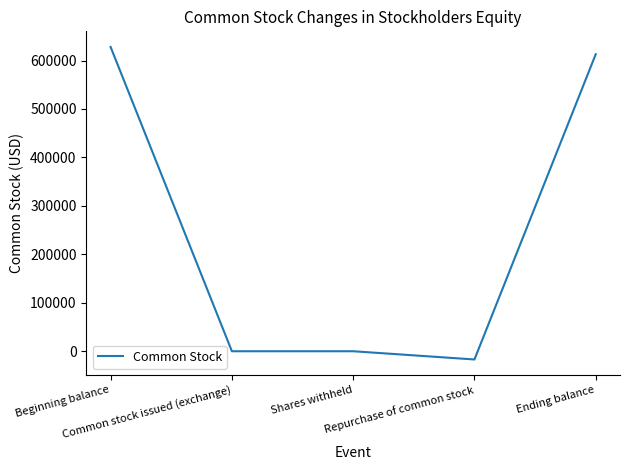

What is the difference between the maximum and second lowest values?

628000